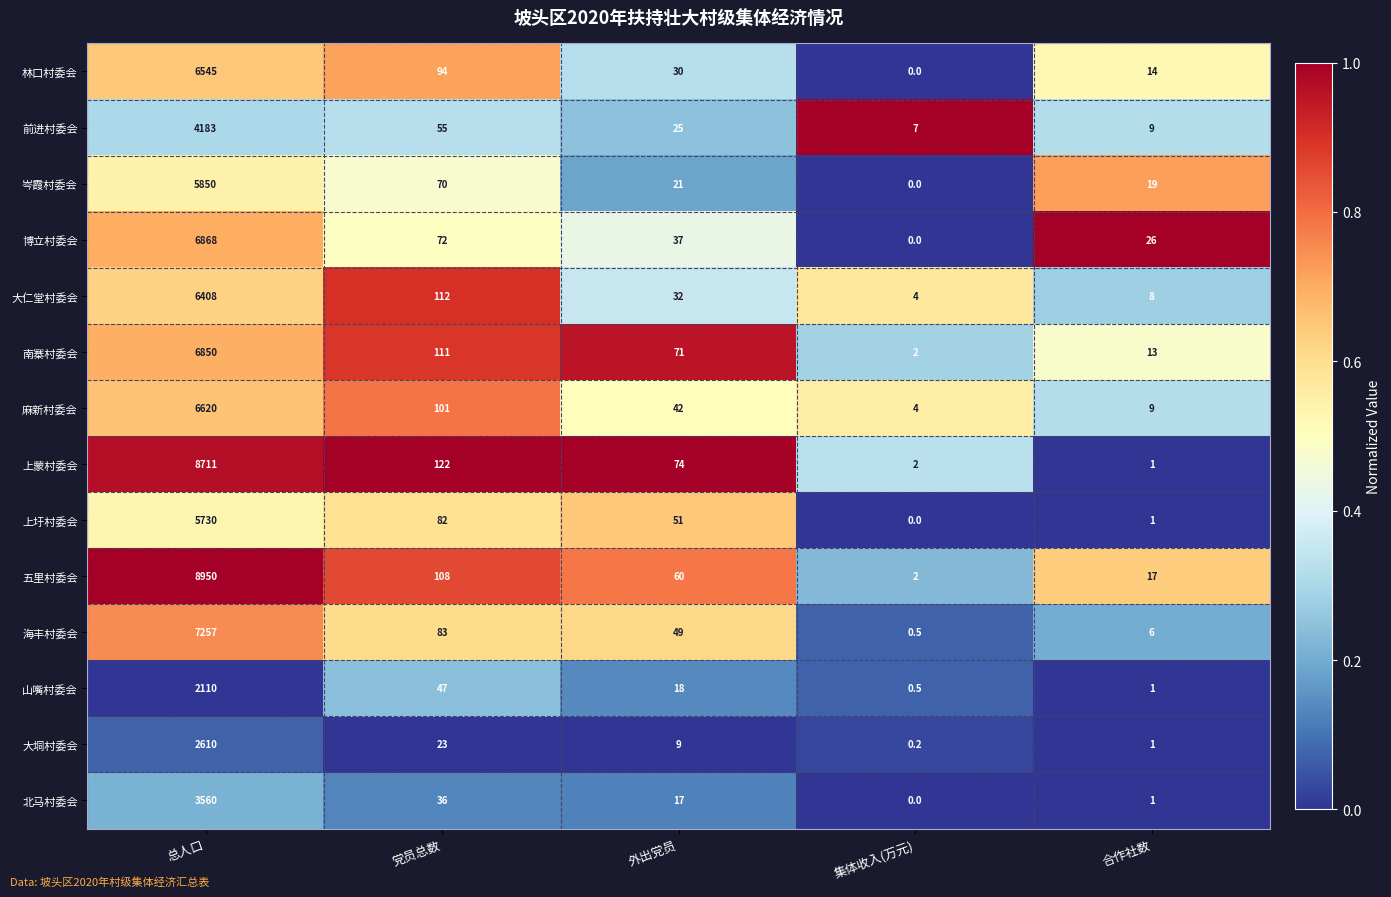

The 上蒙村委会 series shows 122.0 at 党员总数. True or false?

True